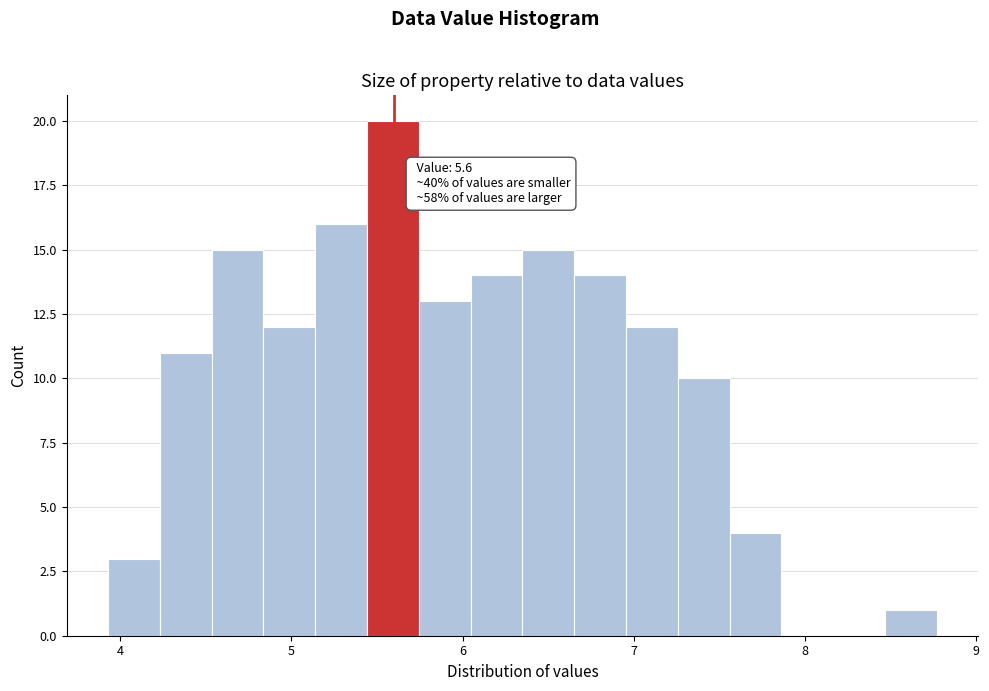

Read against the x-axis, roughly where is the centre of the tallest bar?

5.6